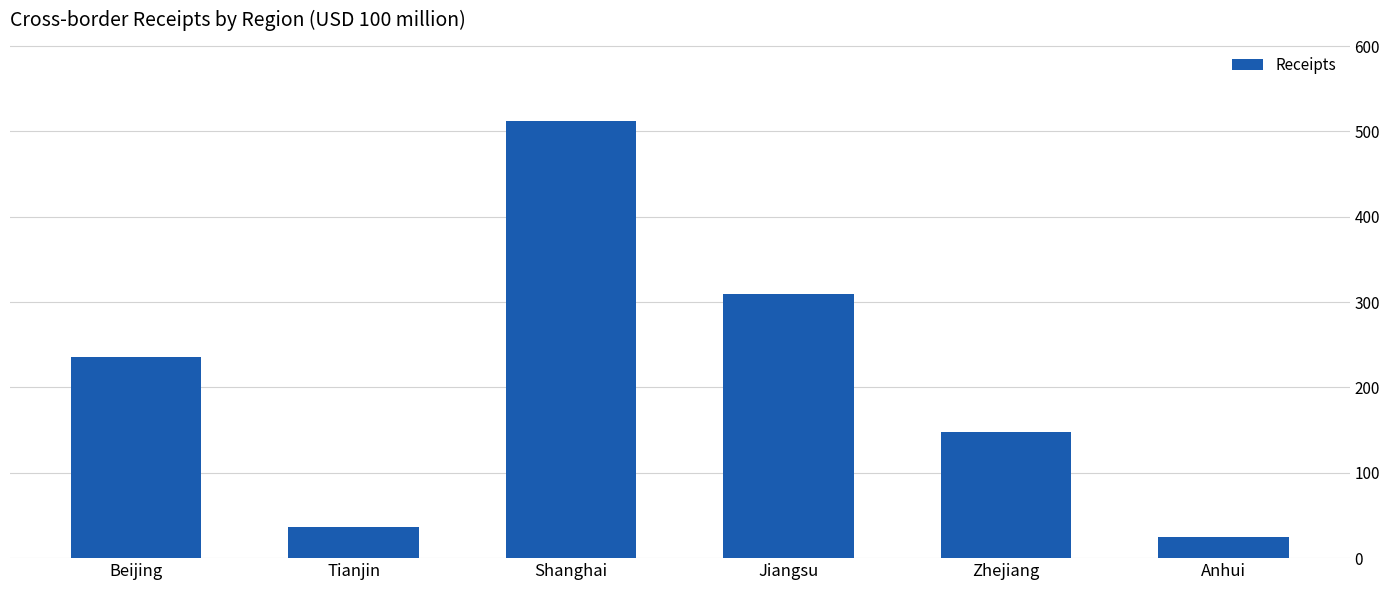

What is the ratio of the value at Jiangsu to the value at Beijing?

1.3